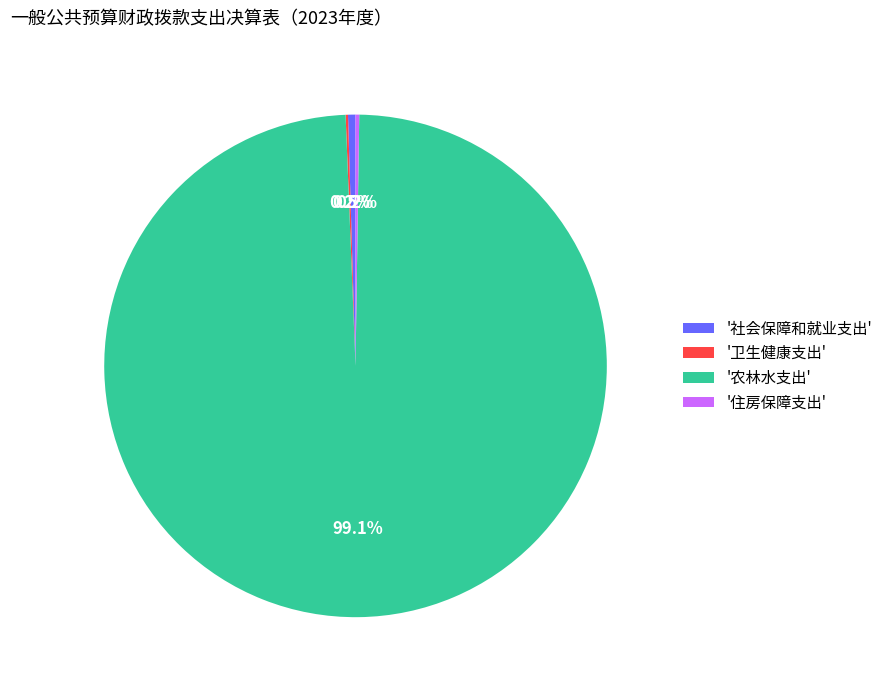

Between '农林水支出' and '社会保障和就业支出', which is larger?

'农林水支出'